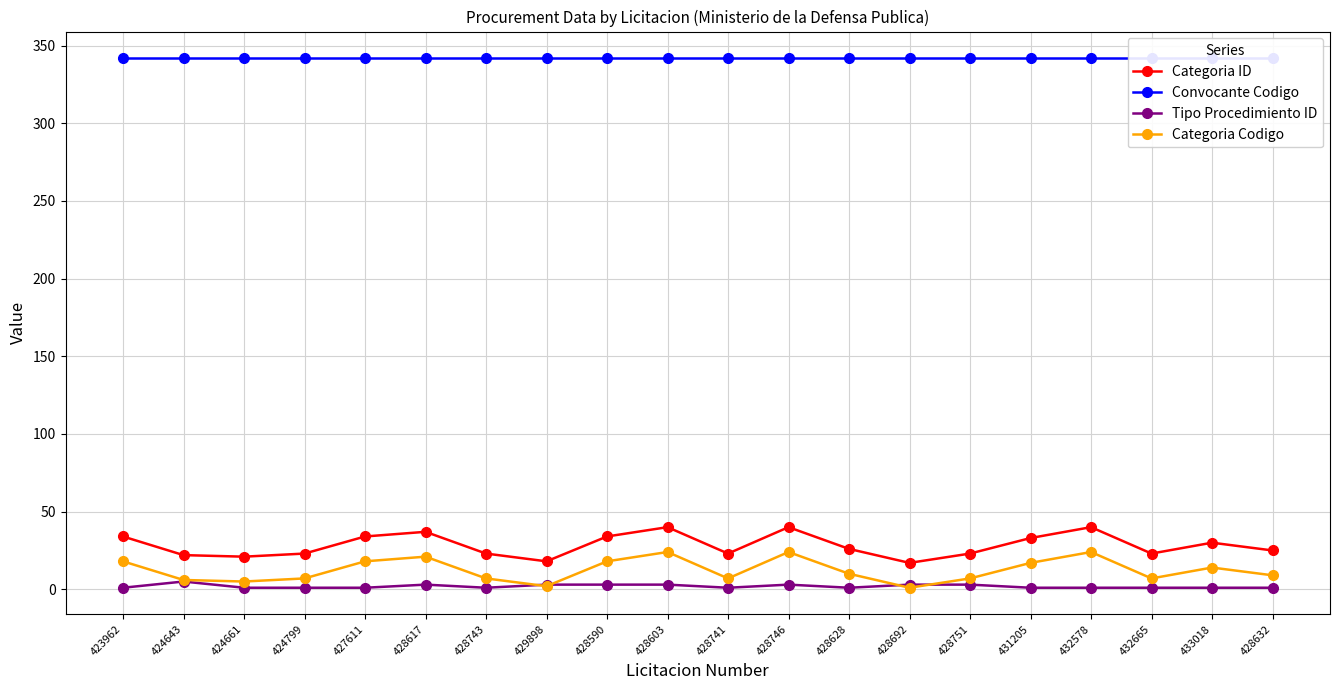

How many categories are shown in the chart?

20